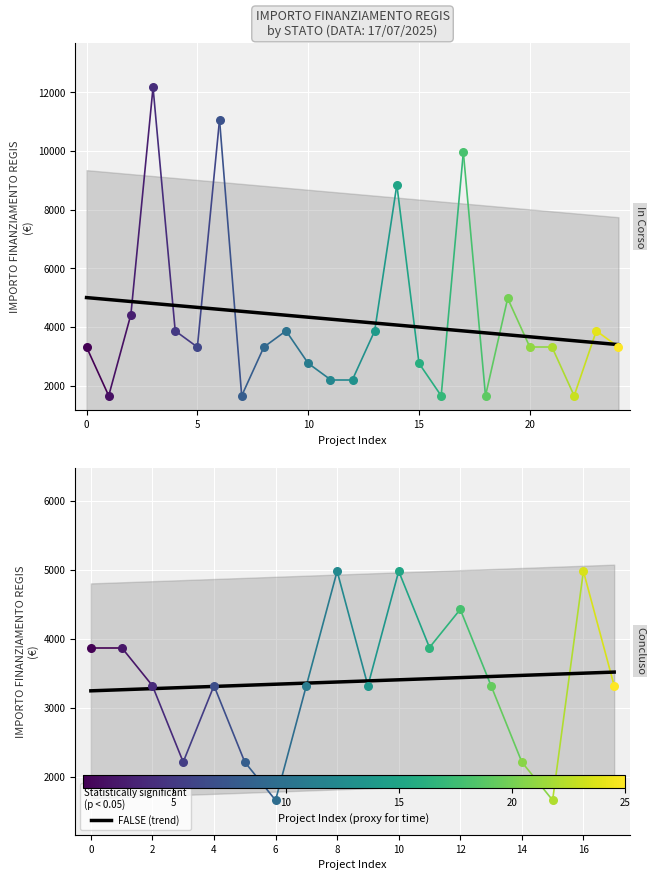

Which series has the widest spread of Y values?

In Corso segment 0